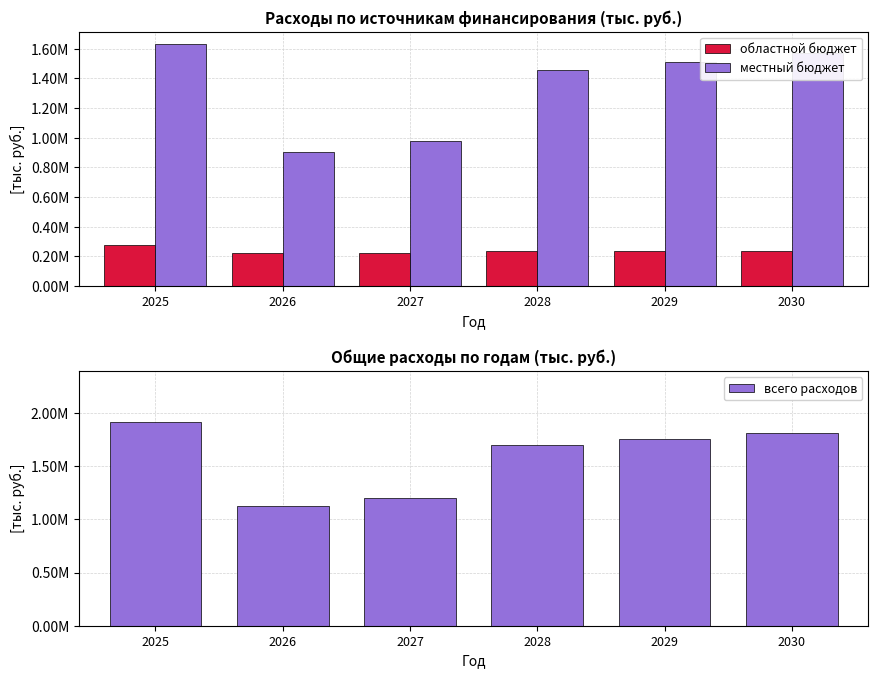

Between 2030 and 2026, which is larger?

2030